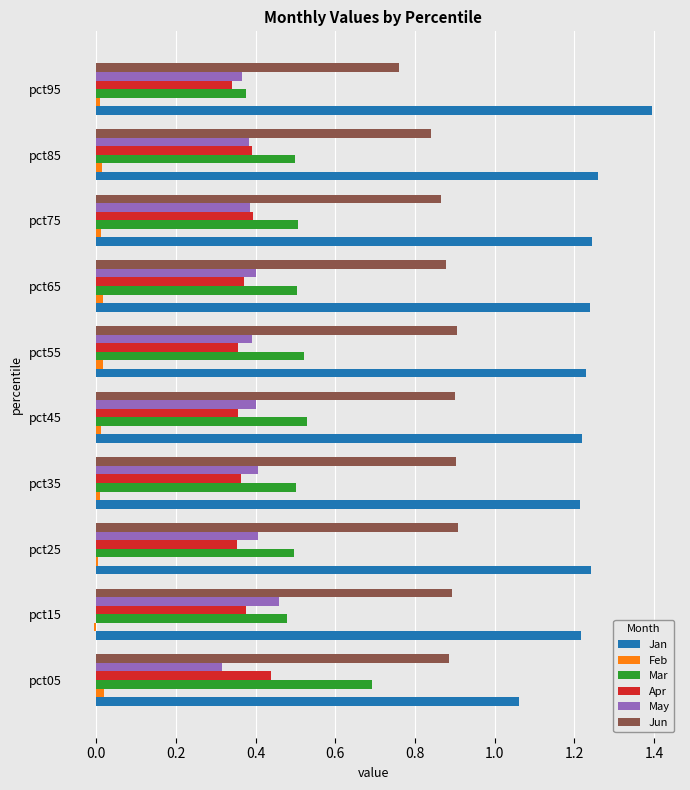

At which category does the chart reach its peak across all series?

pct95